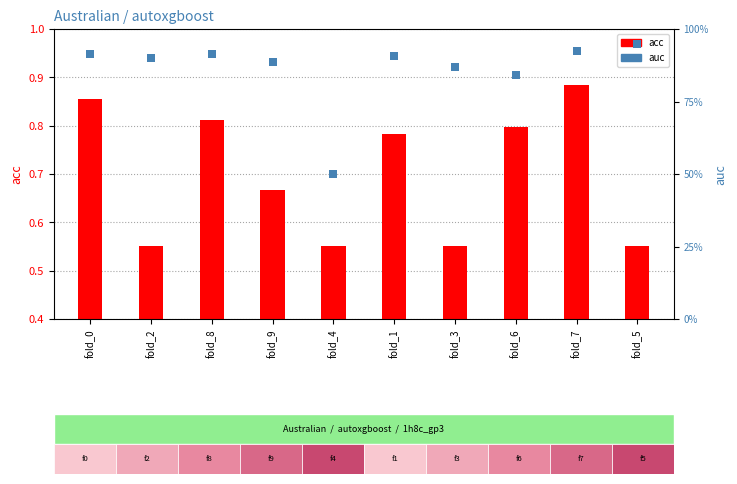

Reading left to right, extract all data points from this chart.

acc: fold_0=0.9	fold_2=0.6	fold_8=0.8	fold_9=0.7	fold_4=0.6	fold_1=0.8	fold_3=0.6	fold_6=0.8	fold_7=0.9	fold_5=0.6
auc: fold_0=0.9	fold_2=0.9	fold_8=0.9	fold_9=0.9	fold_4=0.5	fold_1=0.9	fold_3=0.9	fold_6=0.8	fold_7=0.9	fold_5=0.9